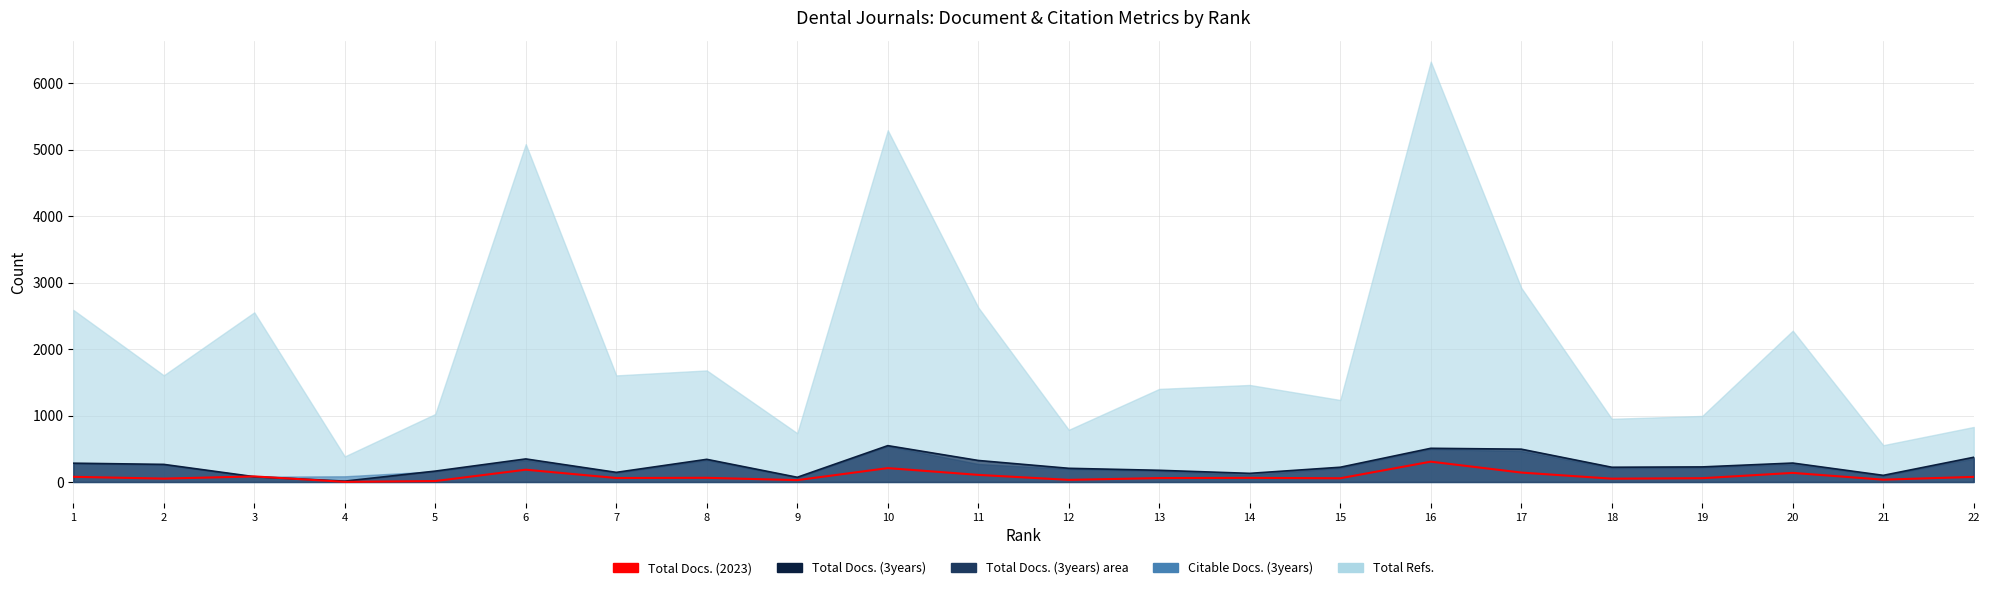

How many times do Total Docs. (2023) and Total Docs. (3years) line cross each other?

2